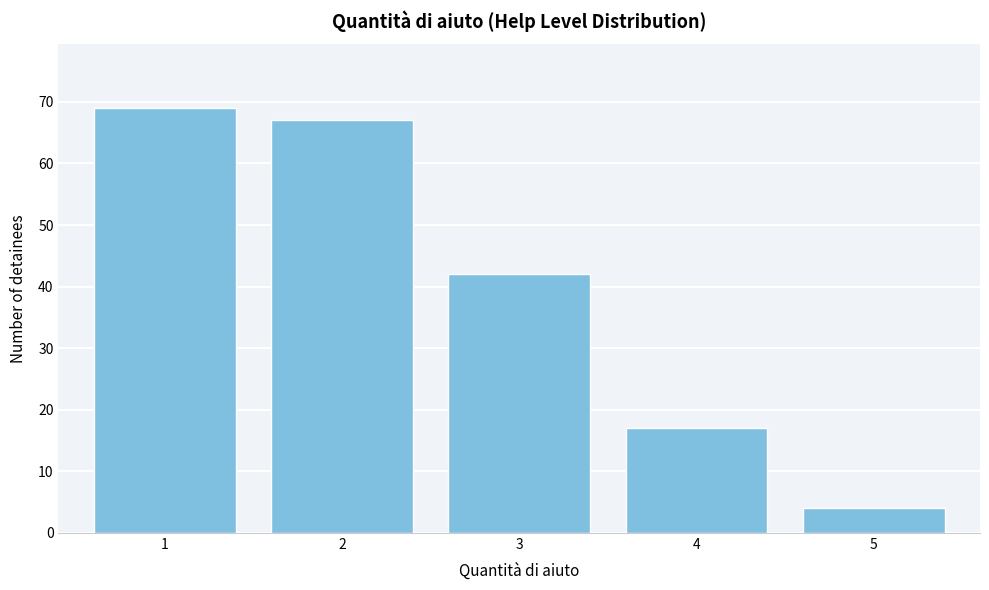

Reading left to right, list all the values displayed in this chart.

69	67	42	17	4